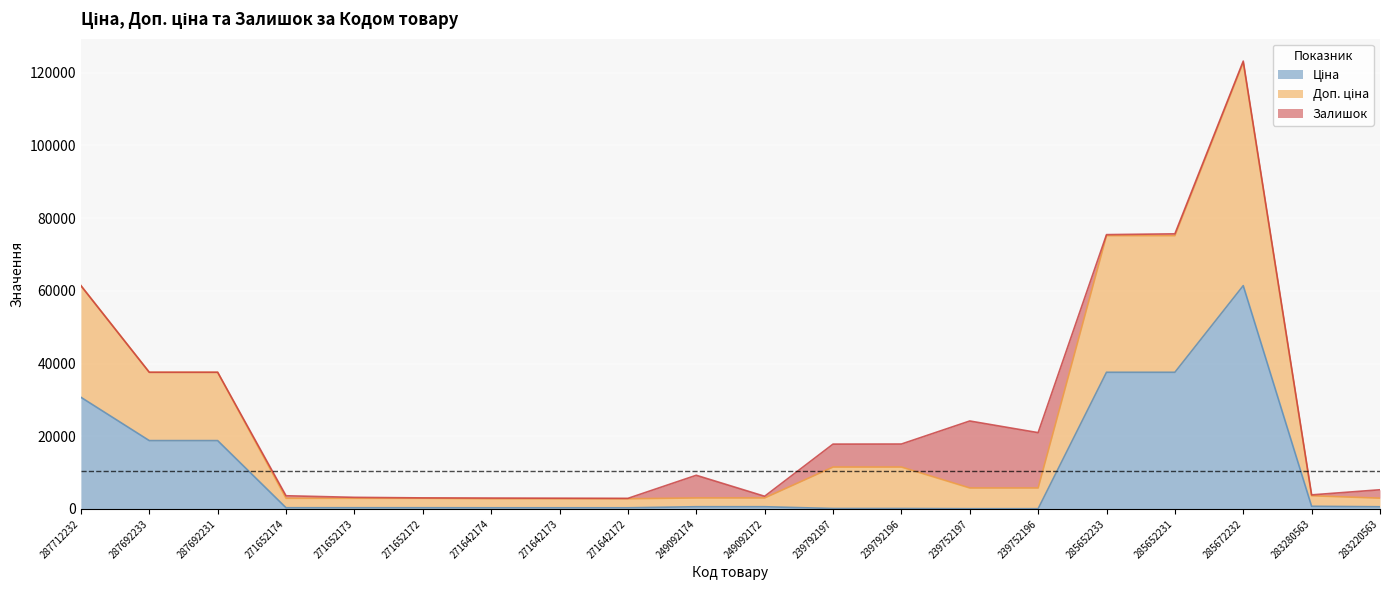

Which series has the largest range (max minus min)?

Доп. ціна